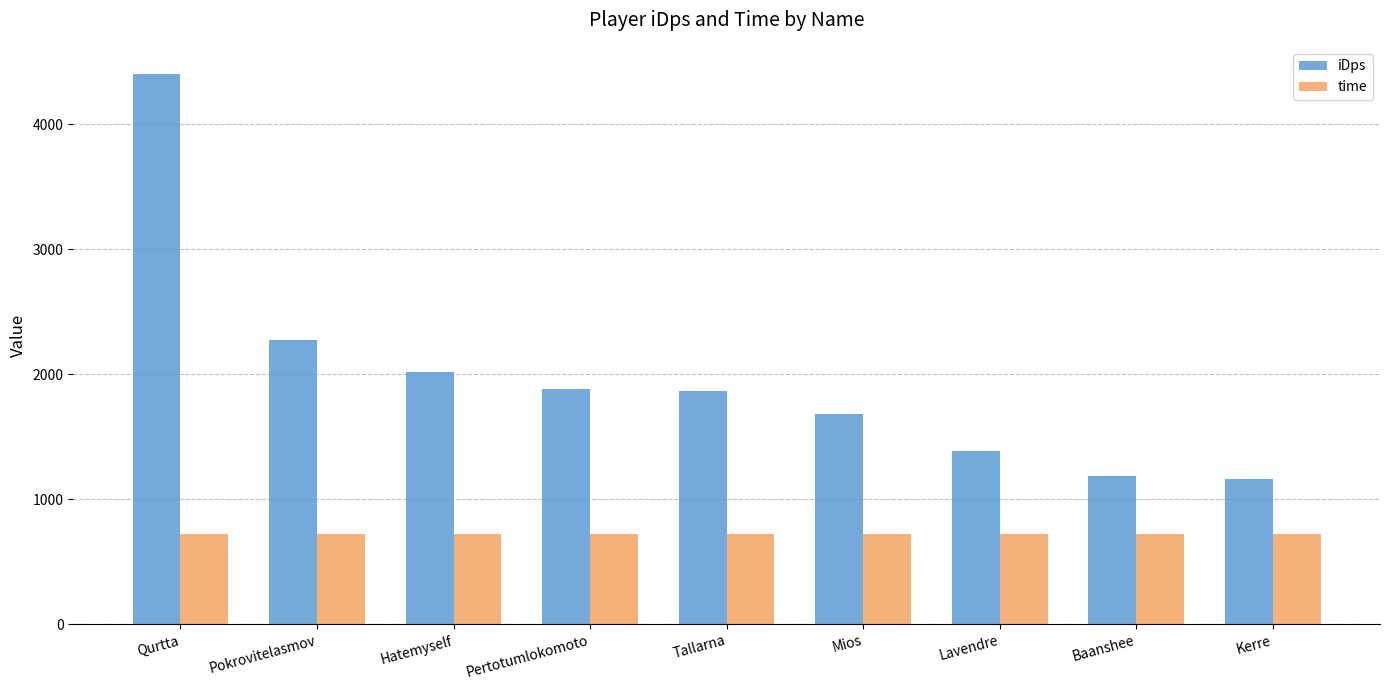

List the series in order of their peak value, lowest first.

time, iDps